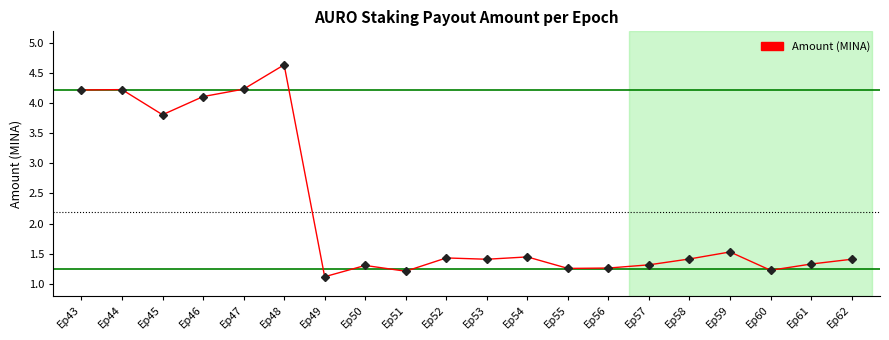

What is the average value?

2.2